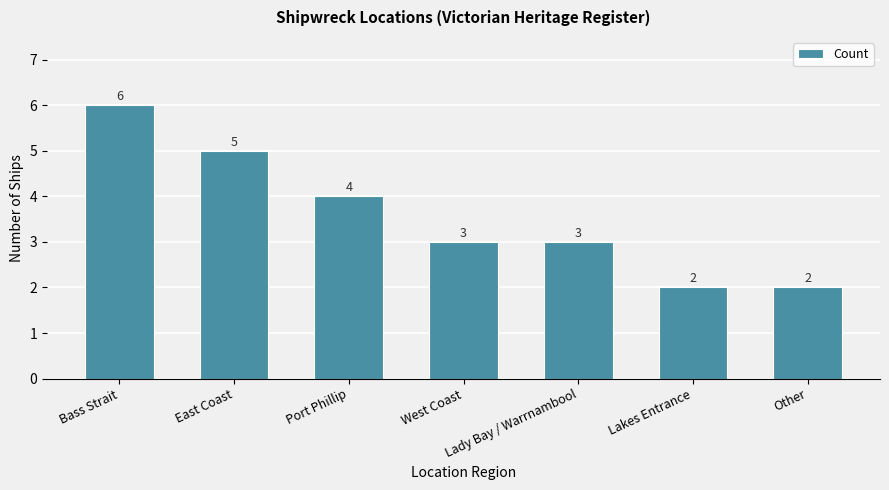

Between Bass Strait and East Coast, which is larger?

Bass Strait